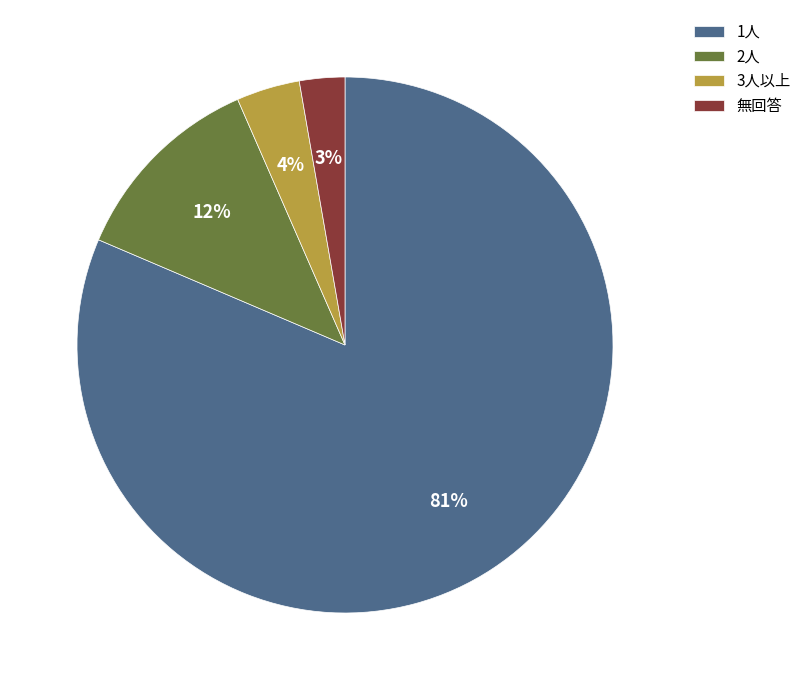

To the nearest percent, what is the average slice percentage?

25%